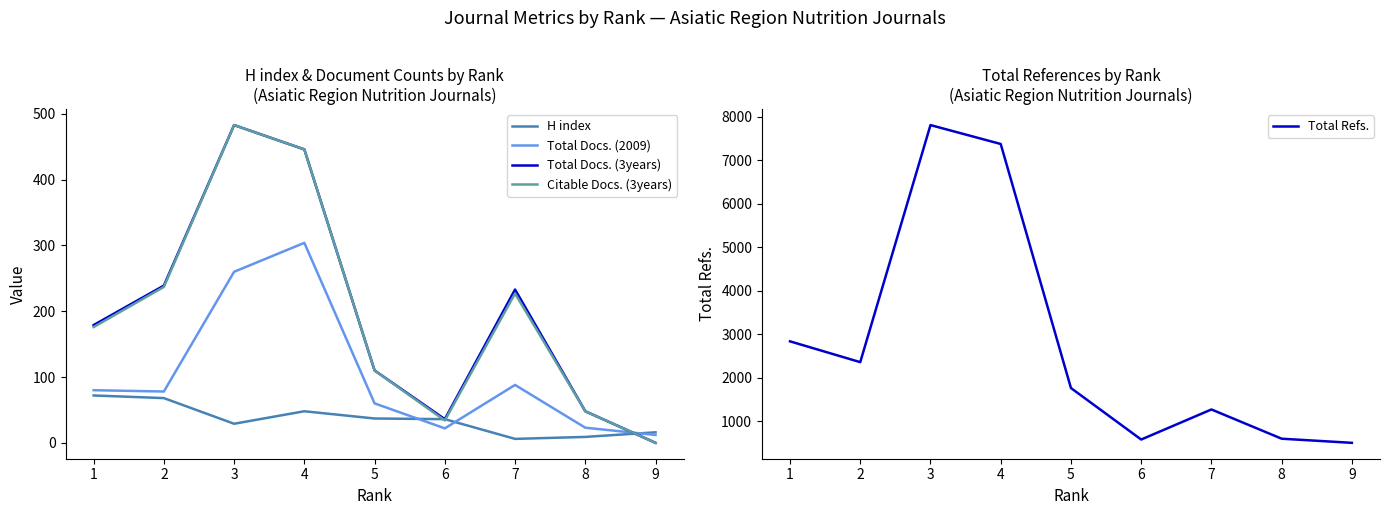

Where is the first local maximum for H index?

4